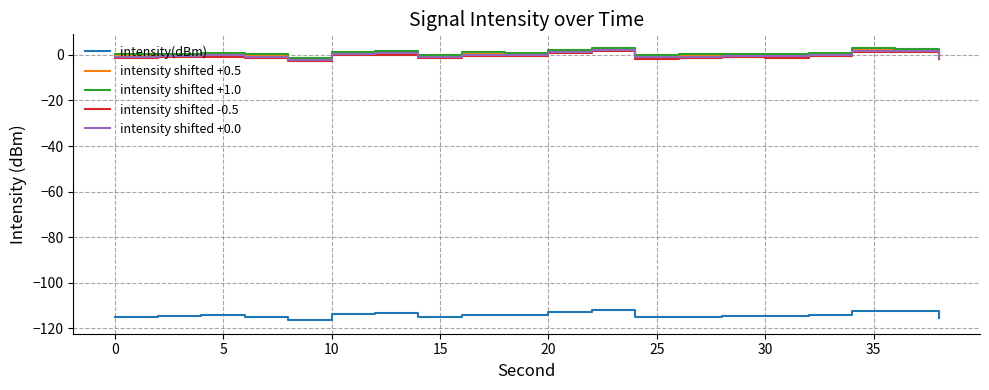

What is the maximum value for intensity(dBm)?

-112.0